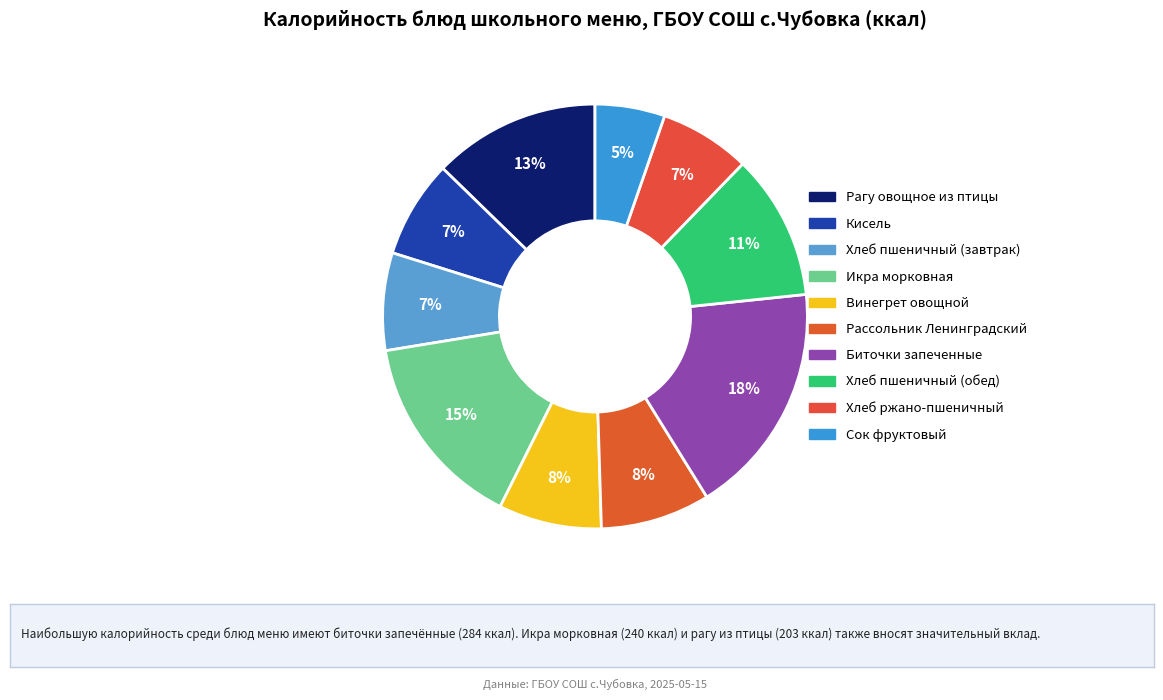

Does Винегрет овощной represent more than half of the total?

No